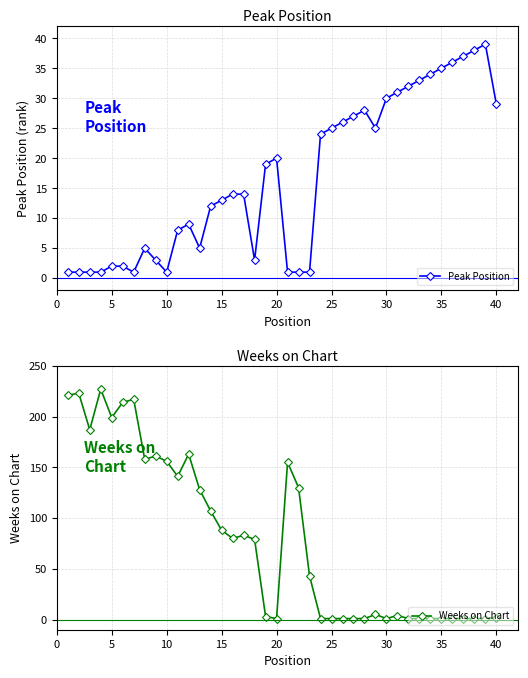

The Peak Position series shows 14 at 25. True or false?

False